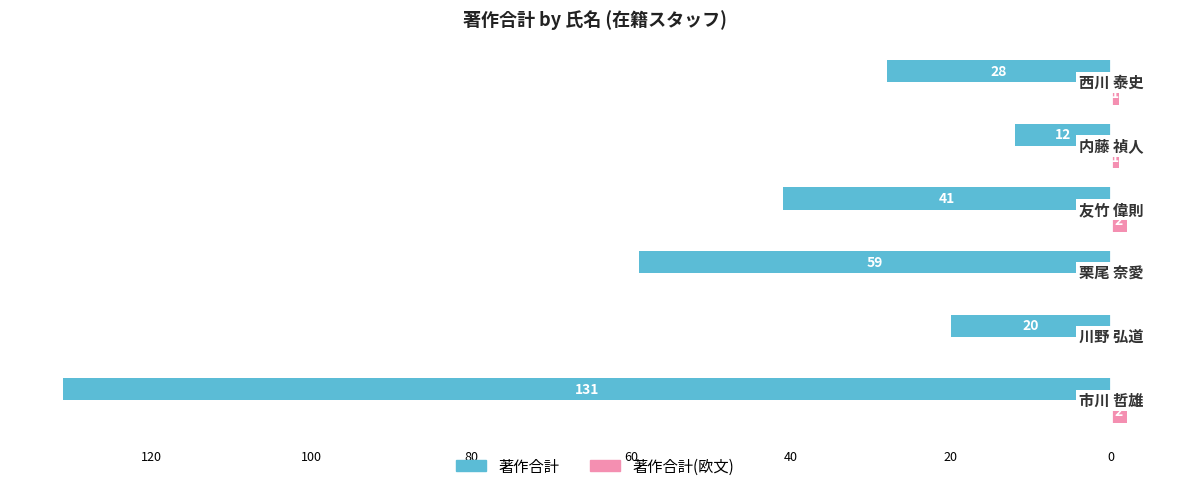

Reading left to right, what are all the values shown in this chart?

著作合計: -131	-20	-59	-41	-12	-28
著作合計(欧文): 2	0	0	2	1	1